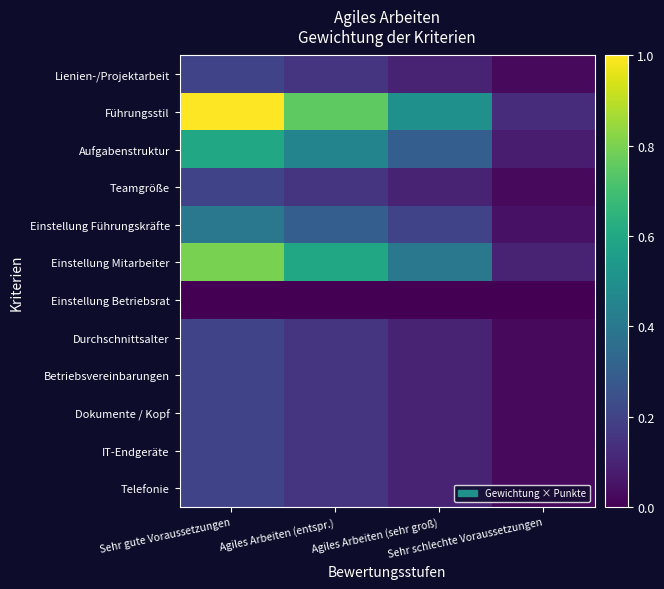

Reading left to right, what are all the values shown in this chart?

Lienien-/Projektarbeit: Sehr gute Voraussetzungen=0.2	Agiles Arbeiten (entspr.)=0.2	Agiles Arbeiten (sehr groß)=0.1	Sehr schlechte Voraussetzungen=0.0
Führungsstil: Sehr gute Voraussetzungen=1.0	Agiles Arbeiten (entspr.)=0.8	Agiles Arbeiten (sehr groß)=0.5	Sehr schlechte Voraussetzungen=0.1
Aufgabenstruktur: Sehr gute Voraussetzungen=0.6	Agiles Arbeiten (entspr.)=0.4	Agiles Arbeiten (sehr groß)=0.3	Sehr schlechte Voraussetzungen=0.1
Teamgröße: Sehr gute Voraussetzungen=0.2	Agiles Arbeiten (entspr.)=0.2	Agiles Arbeiten (sehr groß)=0.1	Sehr schlechte Voraussetzungen=0.0
Einstellung Führungskräfte: Sehr gute Voraussetzungen=0.4	Agiles Arbeiten (entspr.)=0.3	Agiles Arbeiten (sehr groß)=0.2	Sehr schlechte Voraussetzungen=0.1
Einstellung Mitarbeiter: Sehr gute Voraussetzungen=0.8	Agiles Arbeiten (entspr.)=0.6	Agiles Arbeiten (sehr groß)=0.4	Sehr schlechte Voraussetzungen=0.1
Einstellung Betriebsrat: Sehr gute Voraussetzungen=0.0	Agiles Arbeiten (entspr.)=0.0	Agiles Arbeiten (sehr groß)=0.0	Sehr schlechte Voraussetzungen=0.0
Durchschnittsalter: Sehr gute Voraussetzungen=0.2	Agiles Arbeiten (entspr.)=0.2	Agiles Arbeiten (sehr groß)=0.1	Sehr schlechte Voraussetzungen=0.0
Betriebsvereinbarungen: Sehr gute Voraussetzungen=0.2	Agiles Arbeiten (entspr.)=0.2	Agiles Arbeiten (sehr groß)=0.1	Sehr schlechte Voraussetzungen=0.0
Dokumente / Kopf: Sehr gute Voraussetzungen=0.2	Agiles Arbeiten (entspr.)=0.2	Agiles Arbeiten (sehr groß)=0.1	Sehr schlechte Voraussetzungen=0.0
IT-Endgeräte: Sehr gute Voraussetzungen=0.2	Agiles Arbeiten (entspr.)=0.2	Agiles Arbeiten (sehr groß)=0.1	Sehr schlechte Voraussetzungen=0.0
Telefonie: Sehr gute Voraussetzungen=0.2	Agiles Arbeiten (entspr.)=0.2	Agiles Arbeiten (sehr groß)=0.1	Sehr schlechte Voraussetzungen=0.0